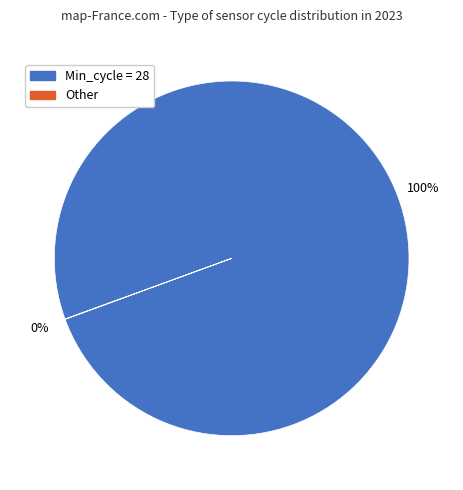

Does any single category account for the majority?

Yes